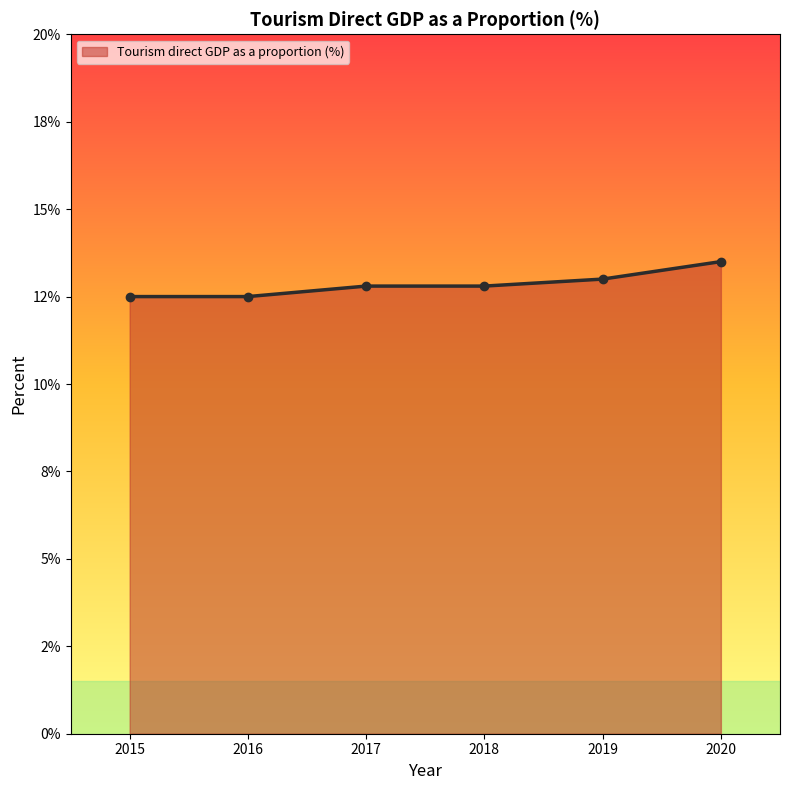

Is this an area chart (filled region under the line)?

Yes